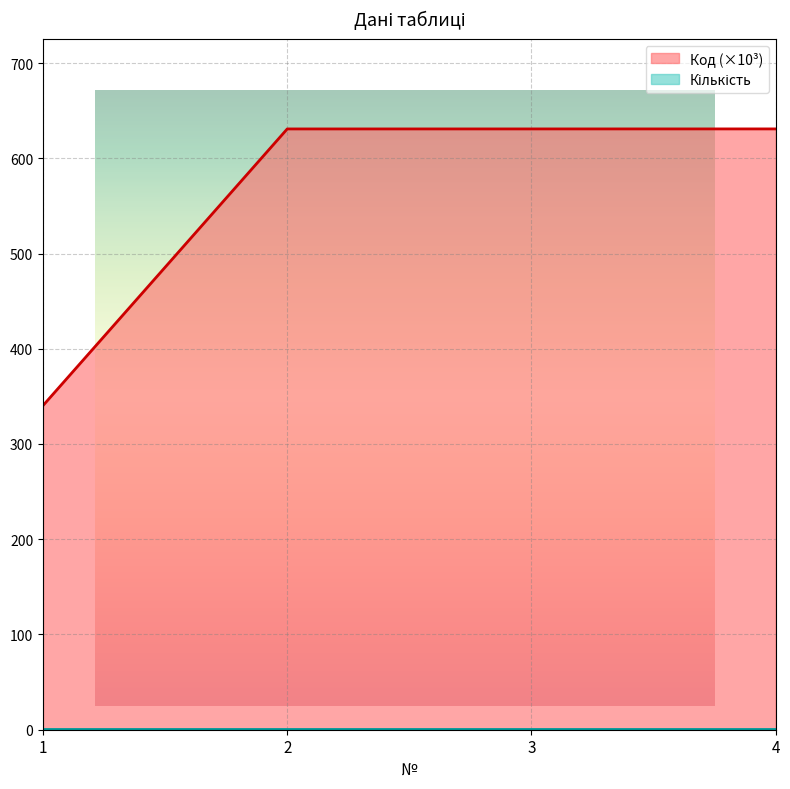

At which label is the value closest to 485?

1